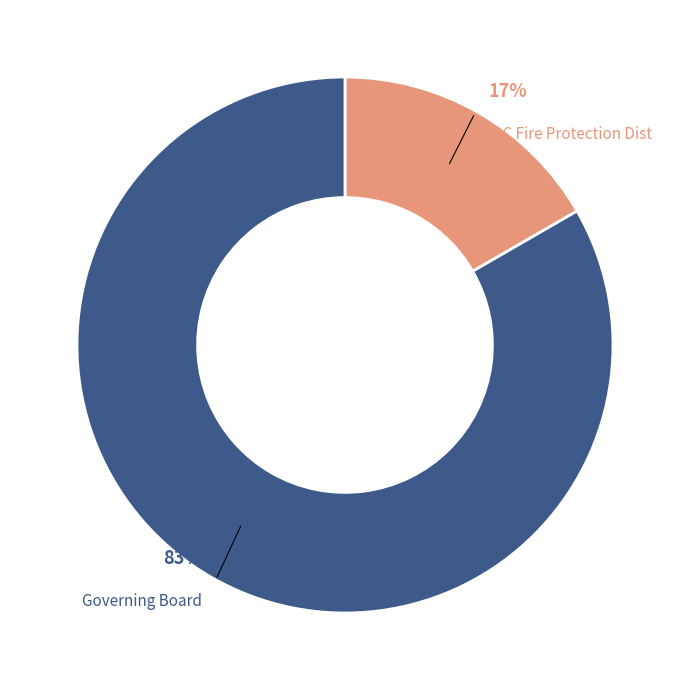

Do Governing Board and H C Fire Protection Dist together represent more than half of the pie?

Yes